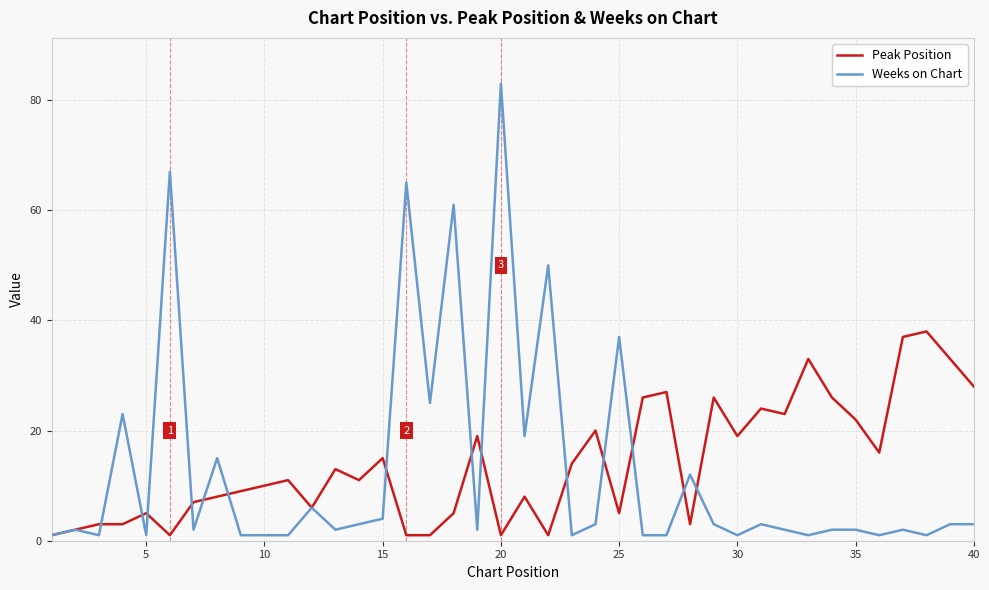

List the series in order of their peak value, highest first.

Weeks on Chart, Peak Position